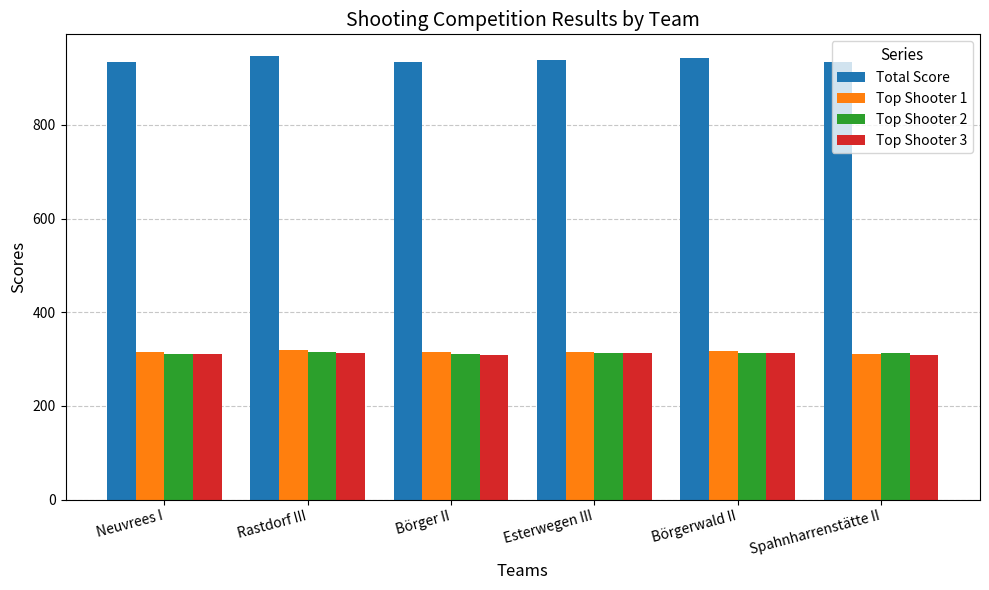

What is the difference between the maximum and minimum values in the Total Score series?

12.3